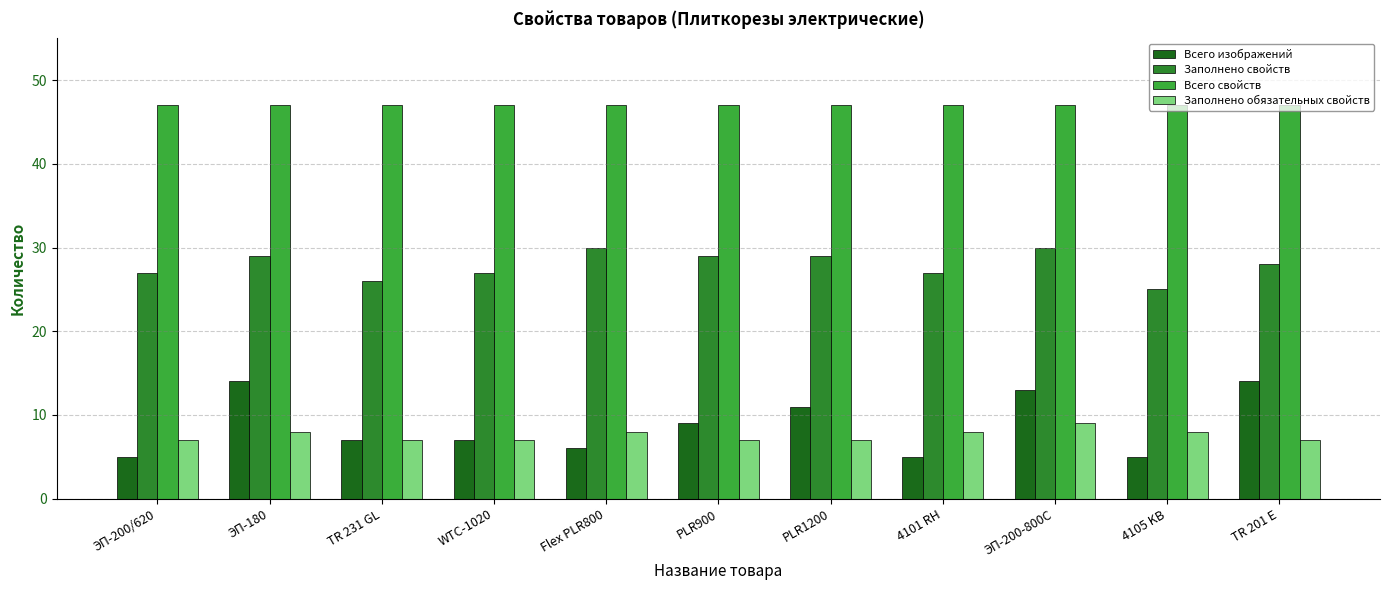

At TR 201 E, list the series in order from largest to smallest.

Всего свойств, Заполнено свойств, Всего изображений, Заполнено обязательных свойств